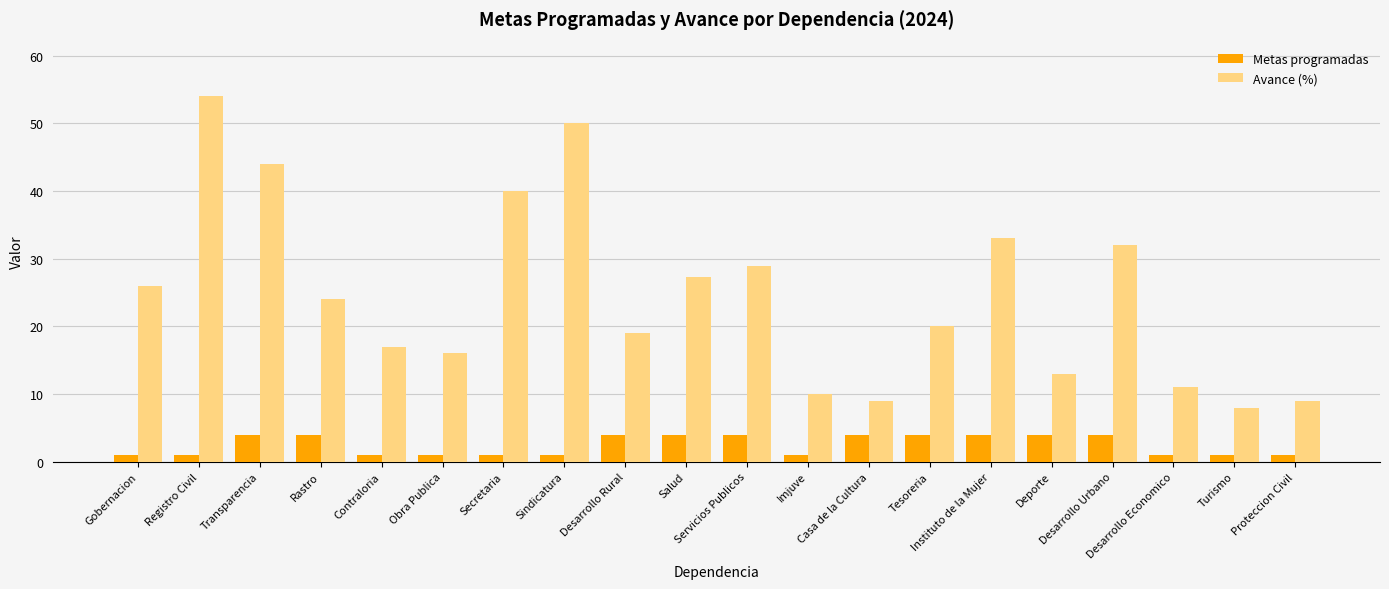

What position from the right is Desarrollo Rural?

12